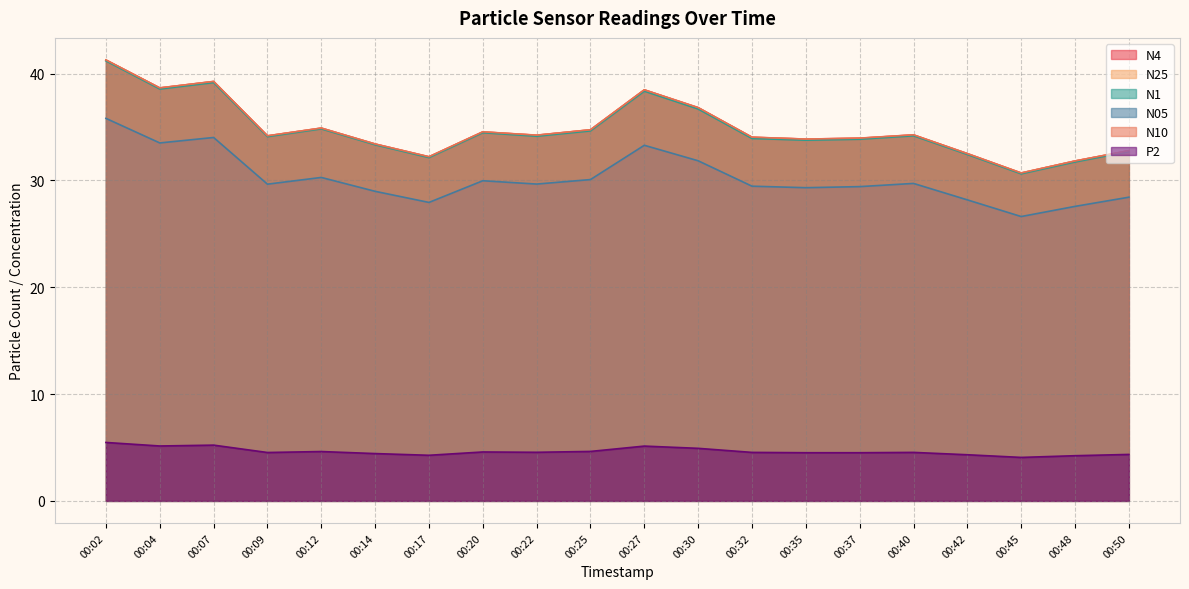

At which category does the chart reach its peak across all series?

00:02